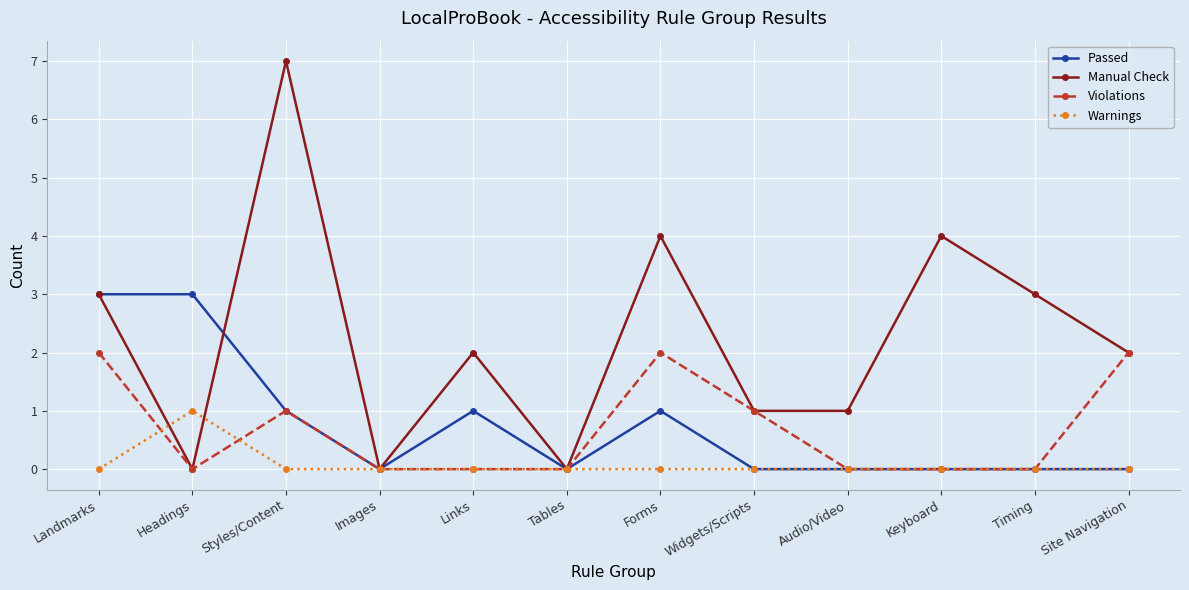

In Manual Check, how many points are higher than both neighbors (excluding endpoints)?

4